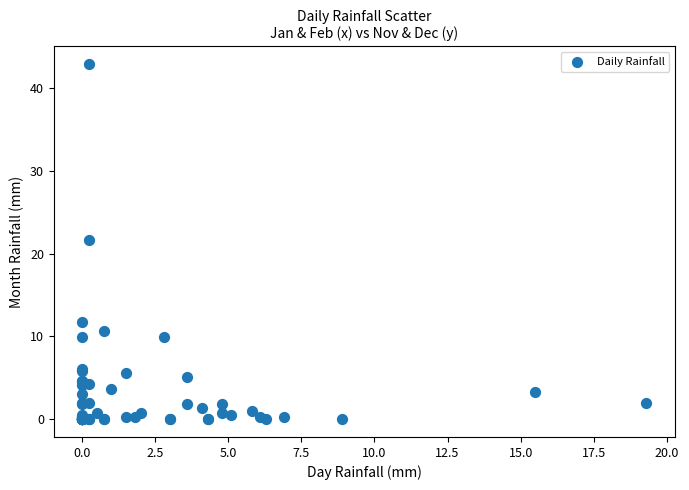

What Y value in the scatter plot is closest to 21?

21.6